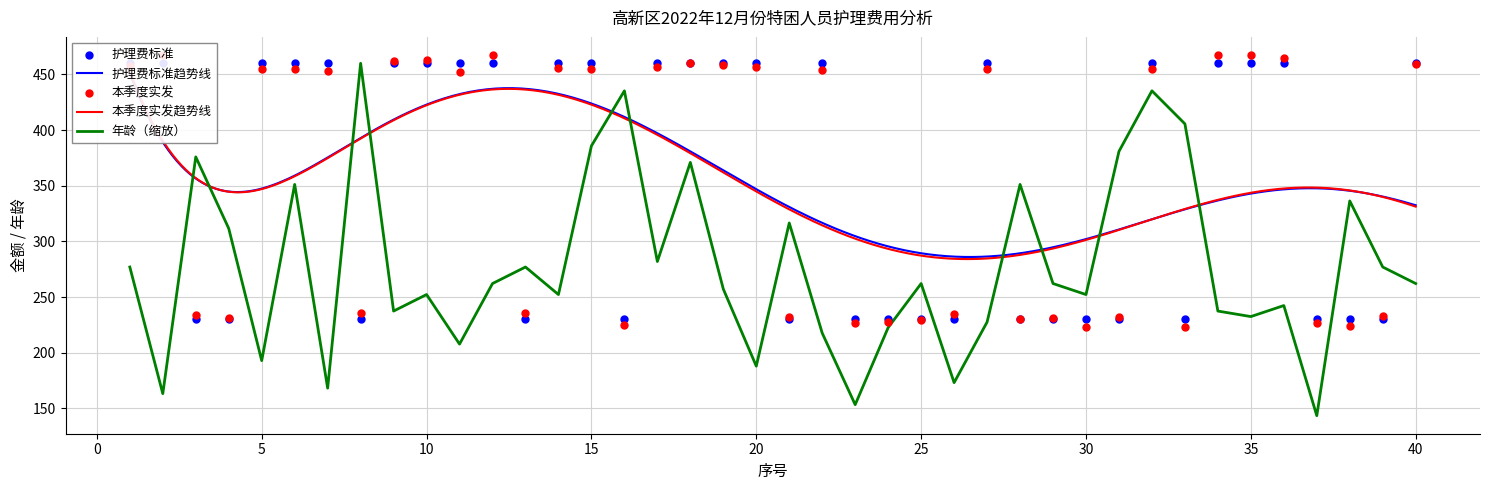

At which category is the sum across all series the highest?

32